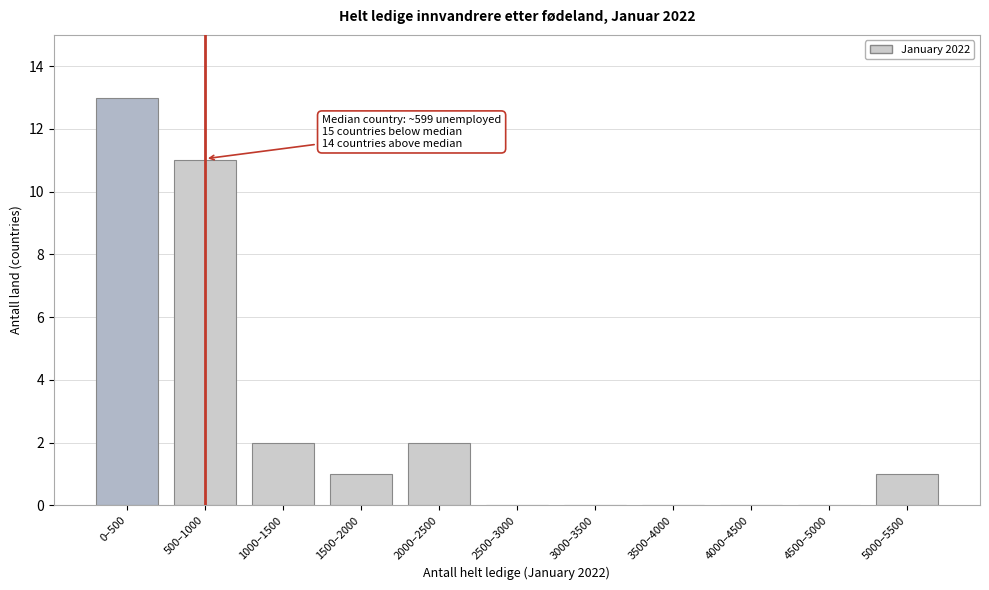

Reading right to left, list all the values displayed in this chart.

5000–5500=1	4500–5000=0	4000–4500=0	3500–4000=0	3000–3500=0	2500–3000=0	2000–2500=2	1500–2000=1	1000–1500=2	500–1000=11	0–500=13